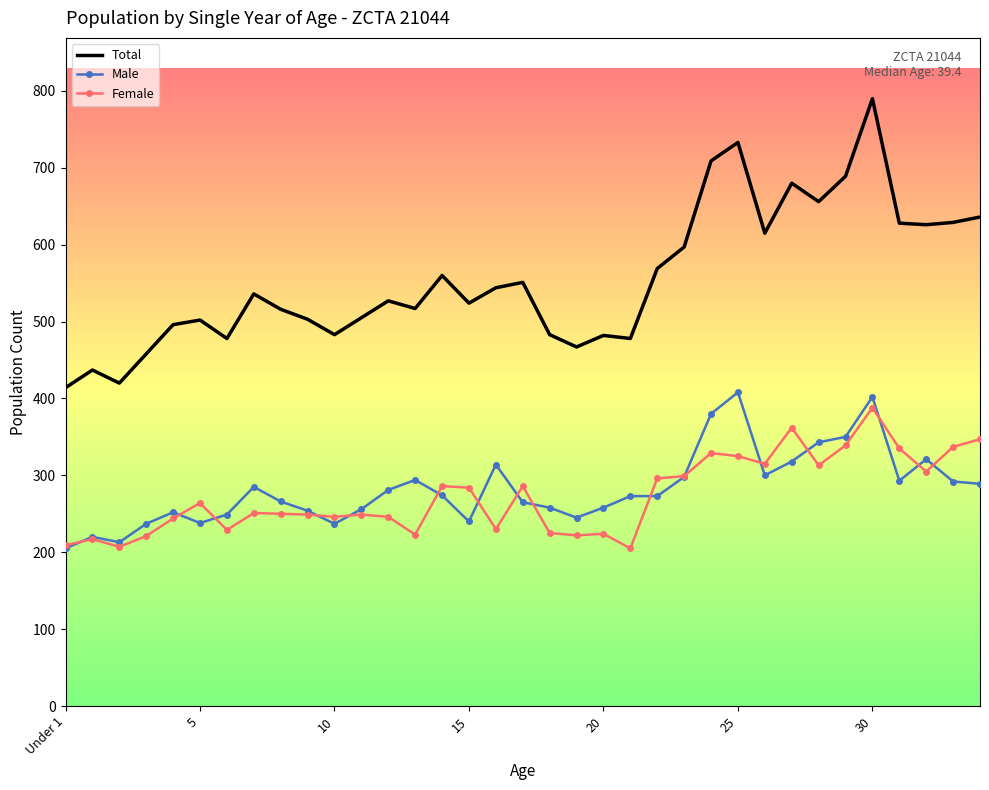

True or false: Male has more than 2 interior local peaks.

True